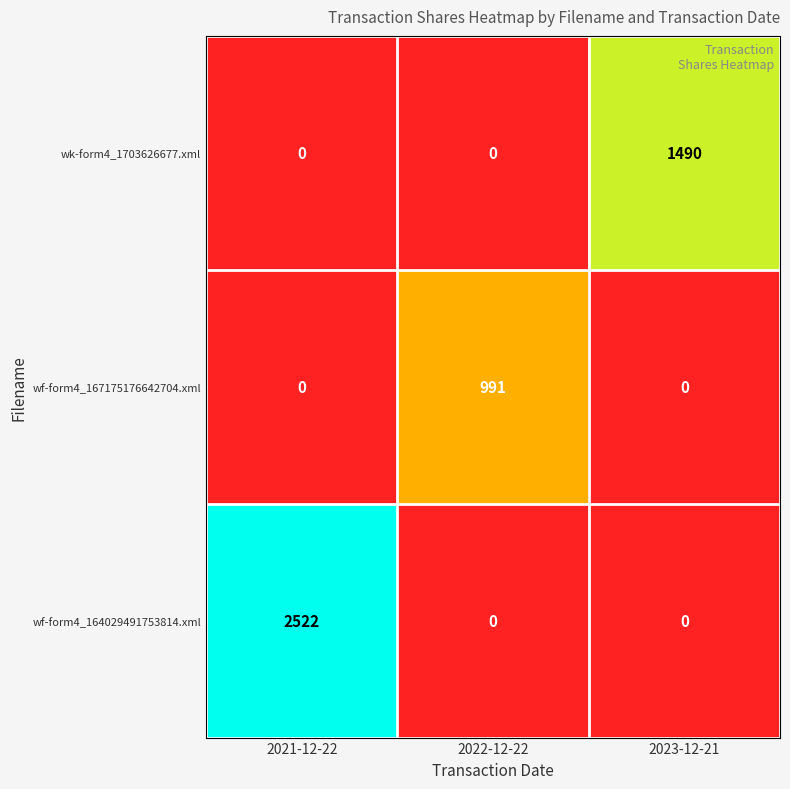

What is the total value across all series at 2023-12-21?

1490